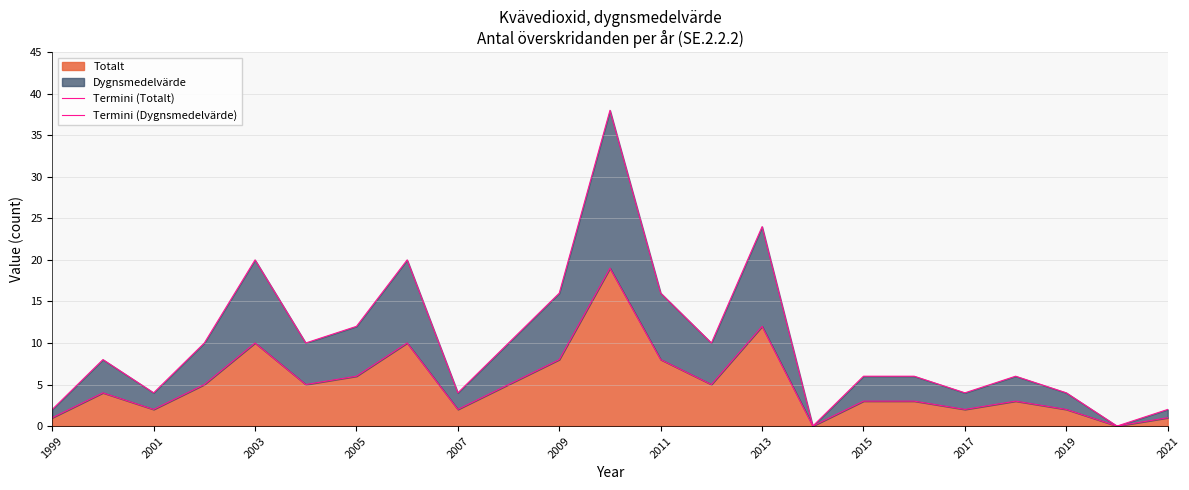

The Totalt series shows 1 at 2021. True or false?

True